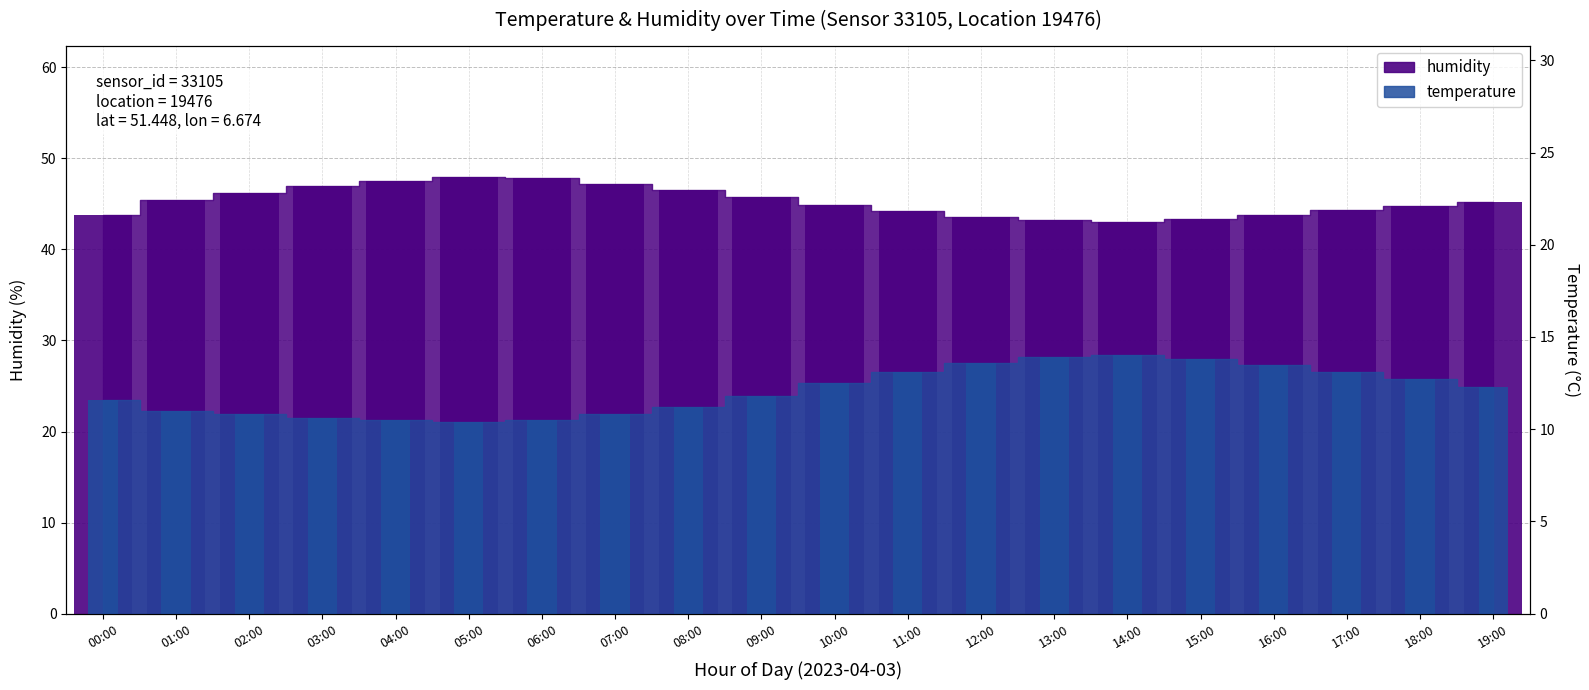

The value of humidity at 05:00 is 74.1. True or false?

False